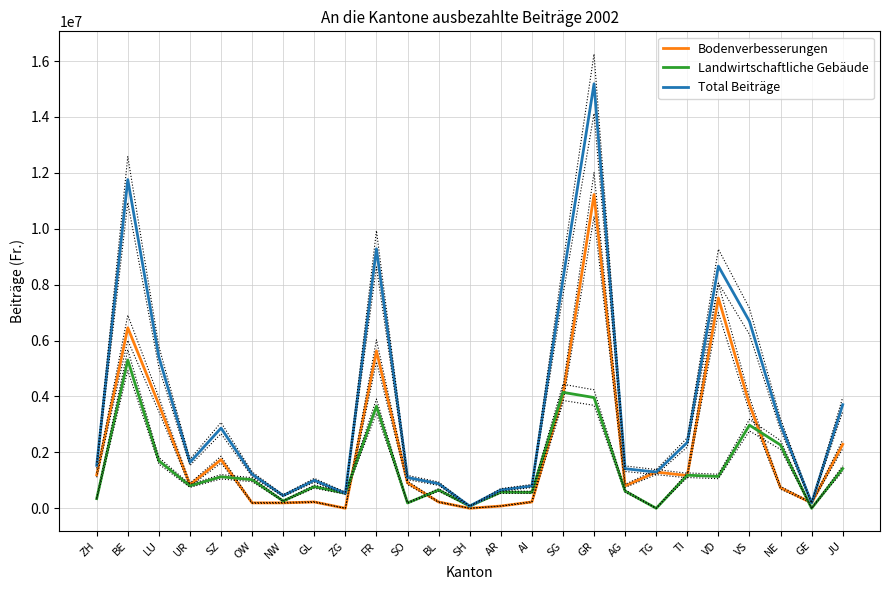

What position from the left is GE?

24